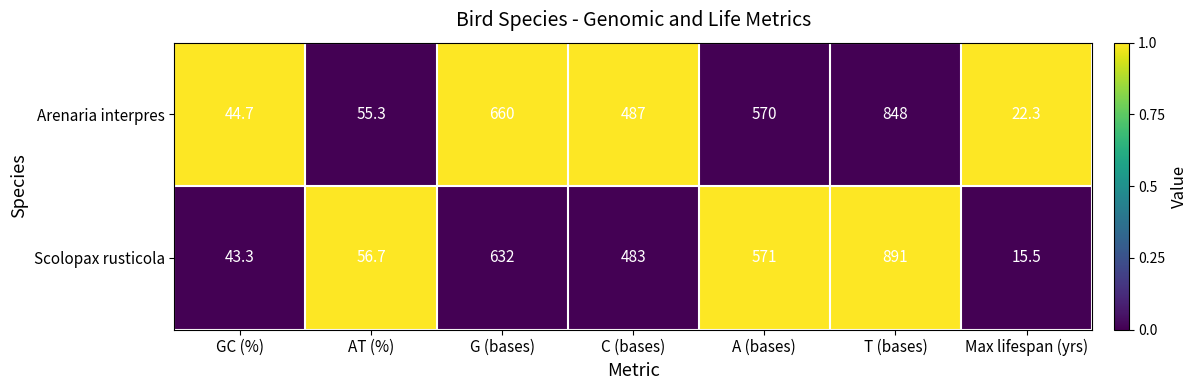

How many distinct data groups are displayed?

2